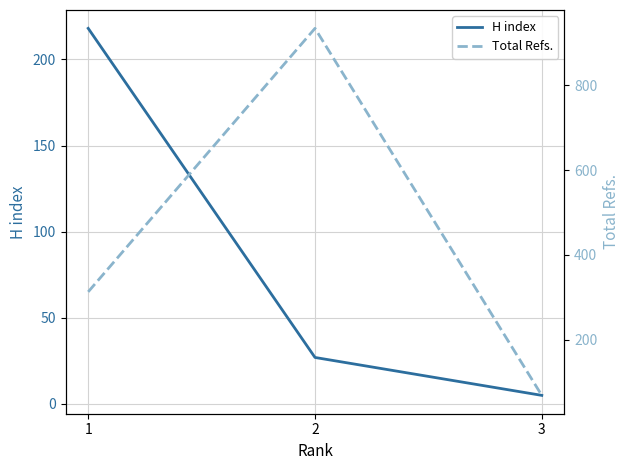

What is the greatest value displayed?

934